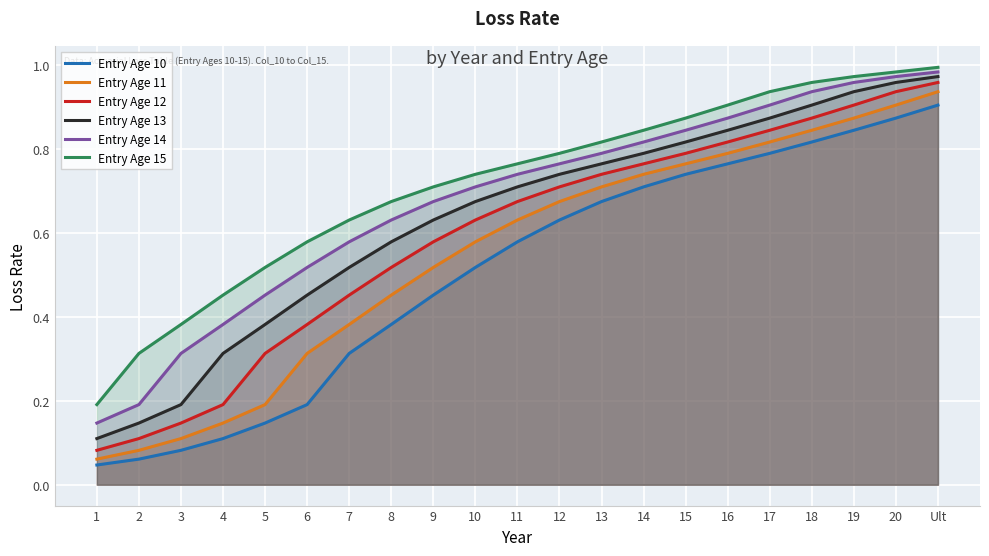

True or false: Entry Age 10 and Entry Age 12 intersect in this chart.

False